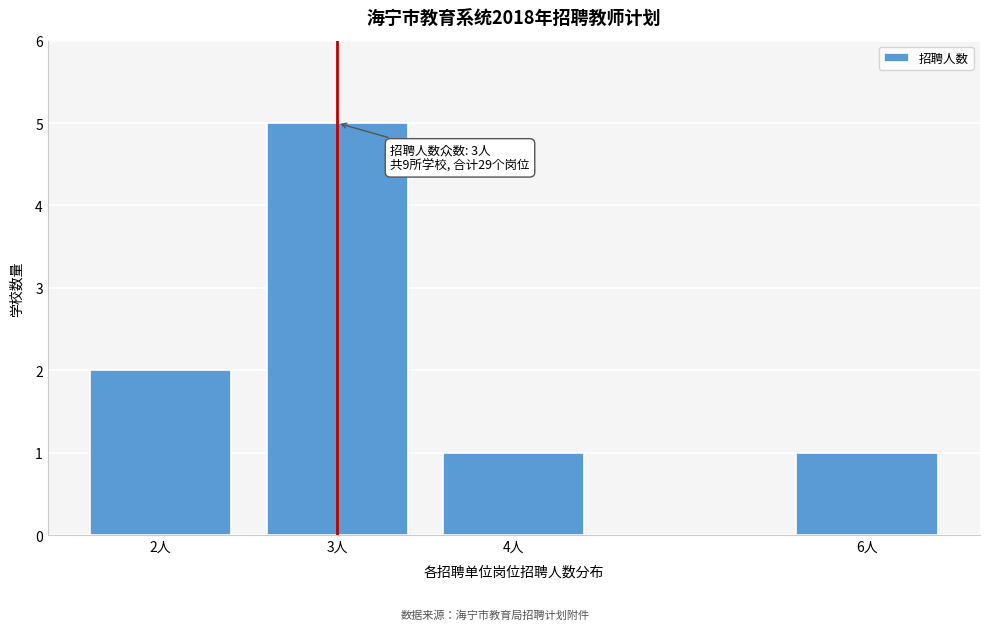

Reading left to right, list all the values displayed in this chart.

2	5	1	1